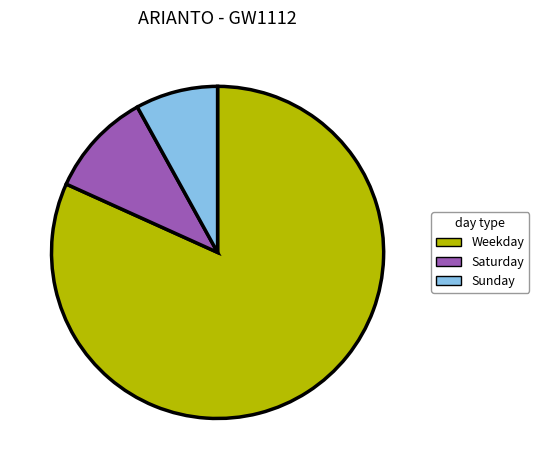

What is the smallest slice in the pie chart?

Sunday